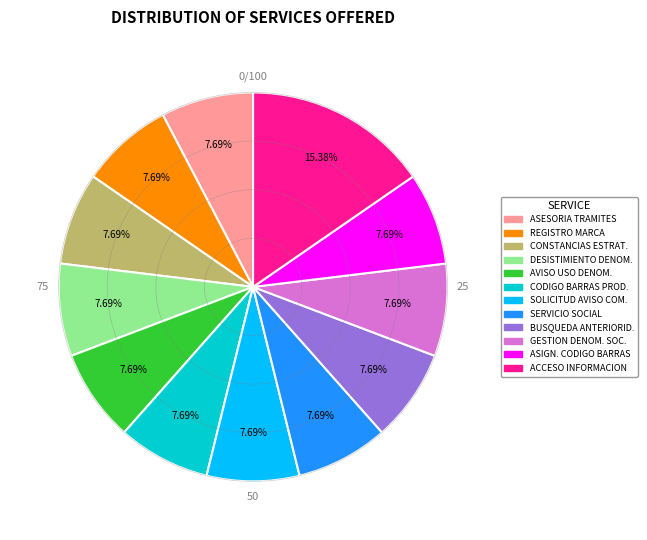

To the nearest percent, what is the difference between the largest and smallest slice percentages?

8%